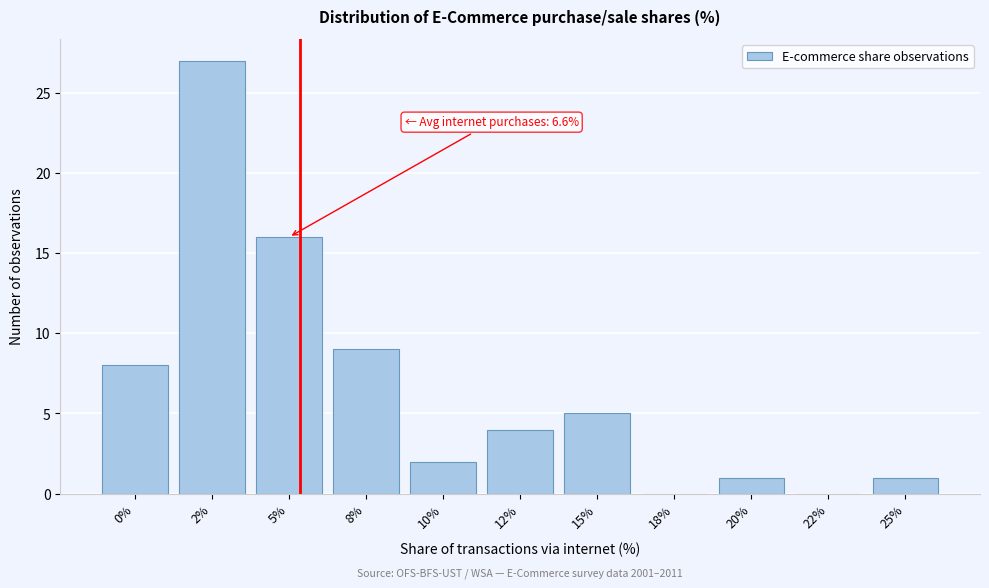

Reading left to right, extract all data points from this chart.

0%=8	2%=27	5%=16	8%=9	10%=2	12%=4	15%=5	18%=0	20%=1	22%=0	25%=1